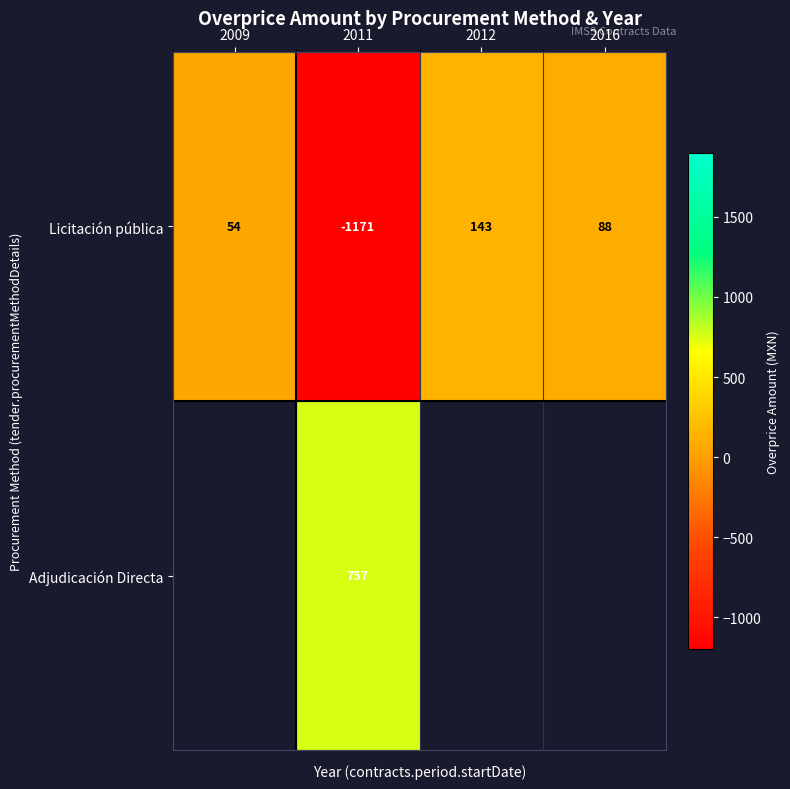

What is the sum of the Licitación pública values at 2009 and 2011?

-1117